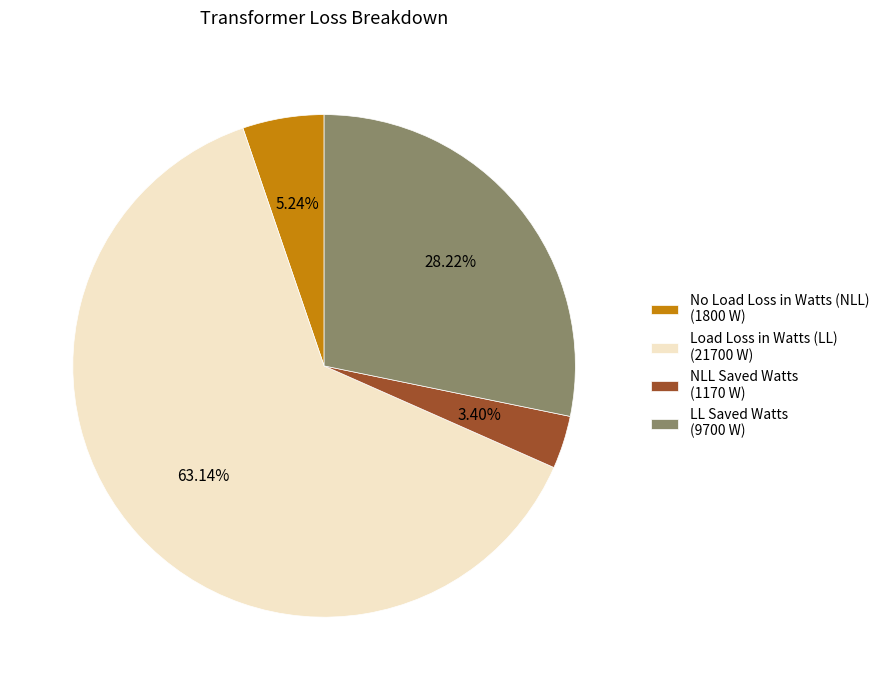

What is the majority slice?

Load Loss in Watts (LL) (21700 W)